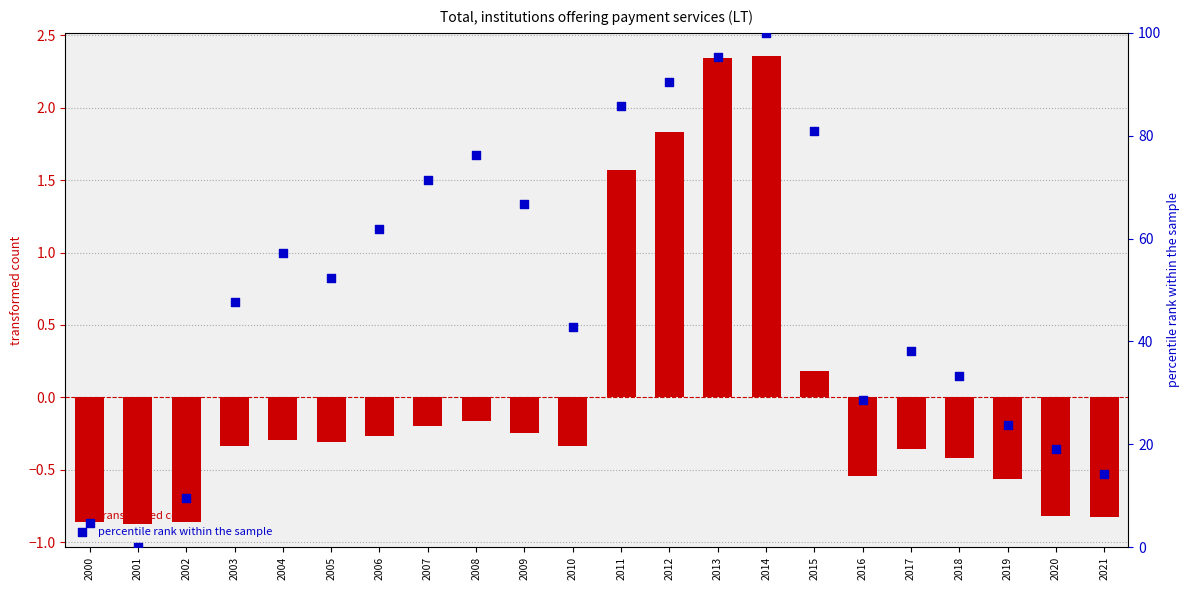

Which series contains the lowest Y value?

transformed count